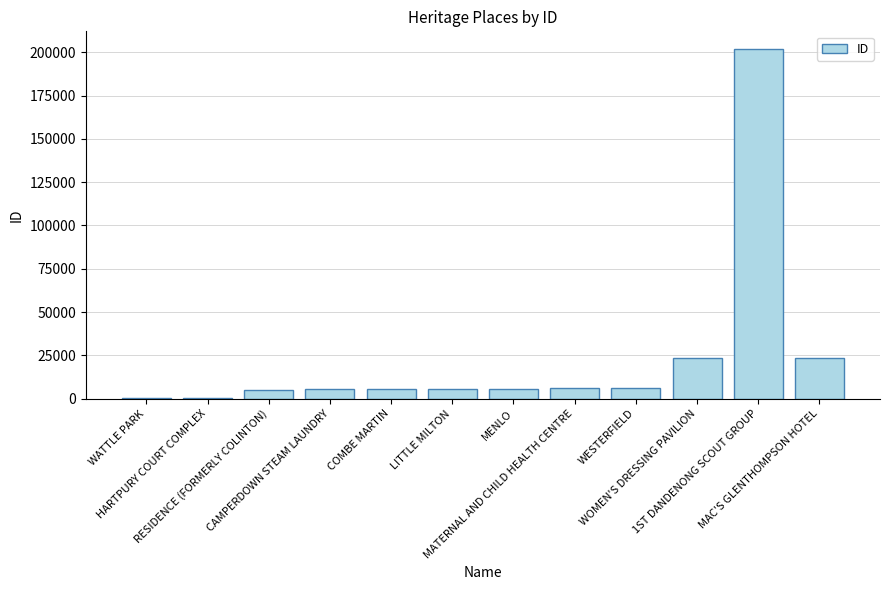

What is the greatest value displayed?

201973